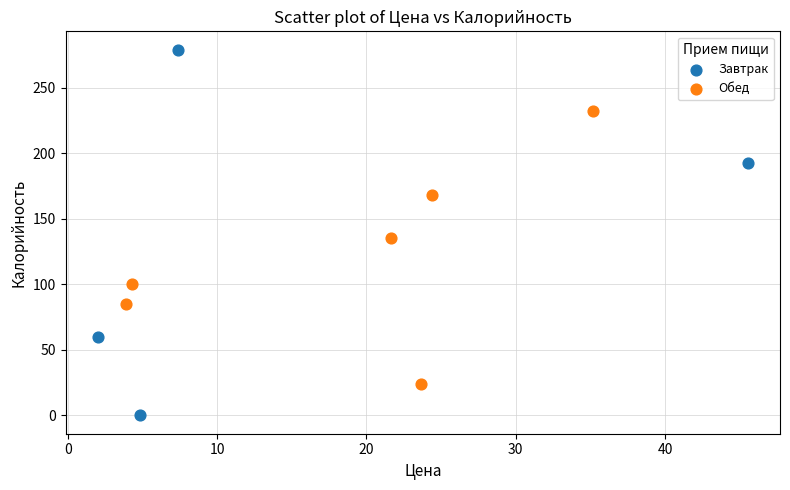

Which series reaches the maximum Y coordinate?

Завтрак